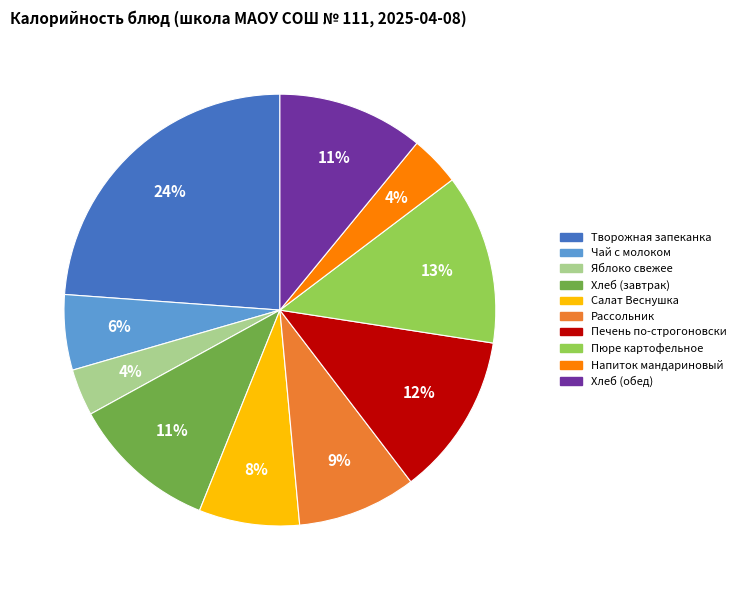

Is it true that Салат Веснушка is 8% of the pie?

True